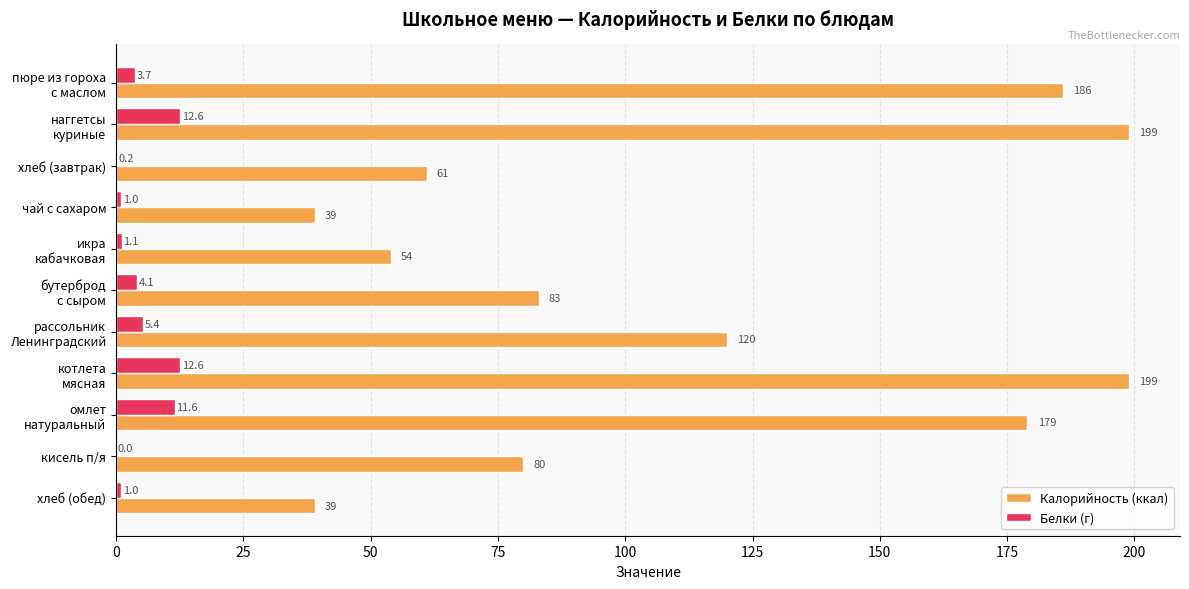

Which series has the largest total across all categories?

Калорийность (ккал)